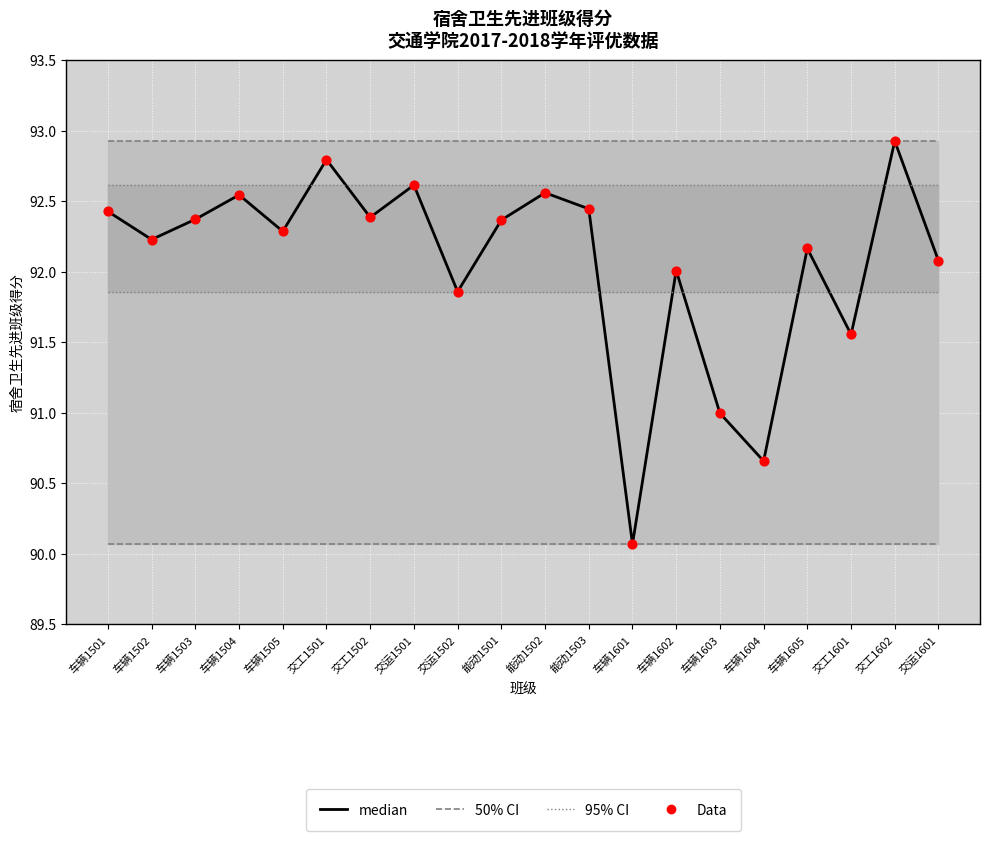

At which category is the sum across all series the highest?

交工1602